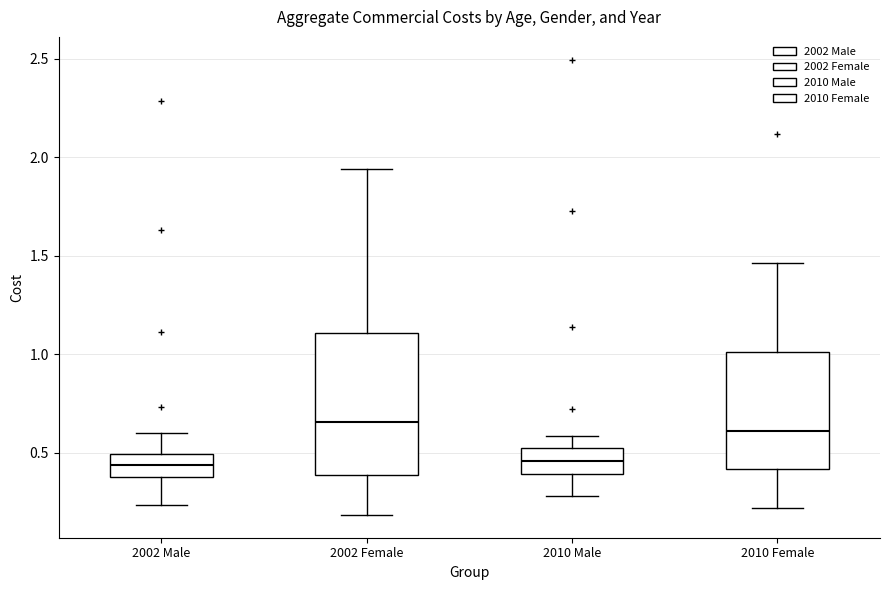

Which box is the tallest, from its lower edge to its upper edge?

2002 Female